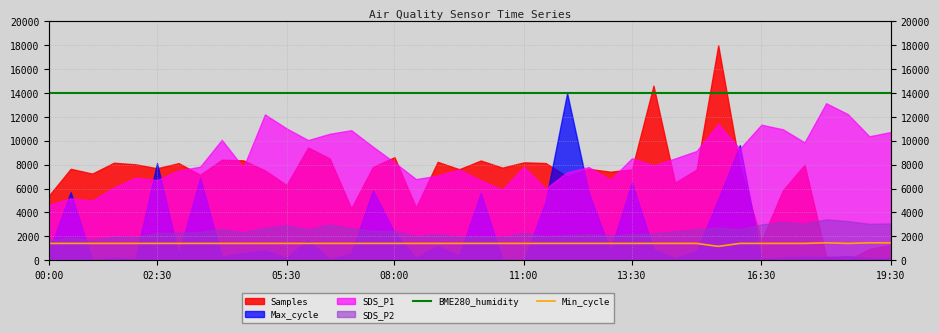

At which label is Min_cycle closest to 1300?

00:00